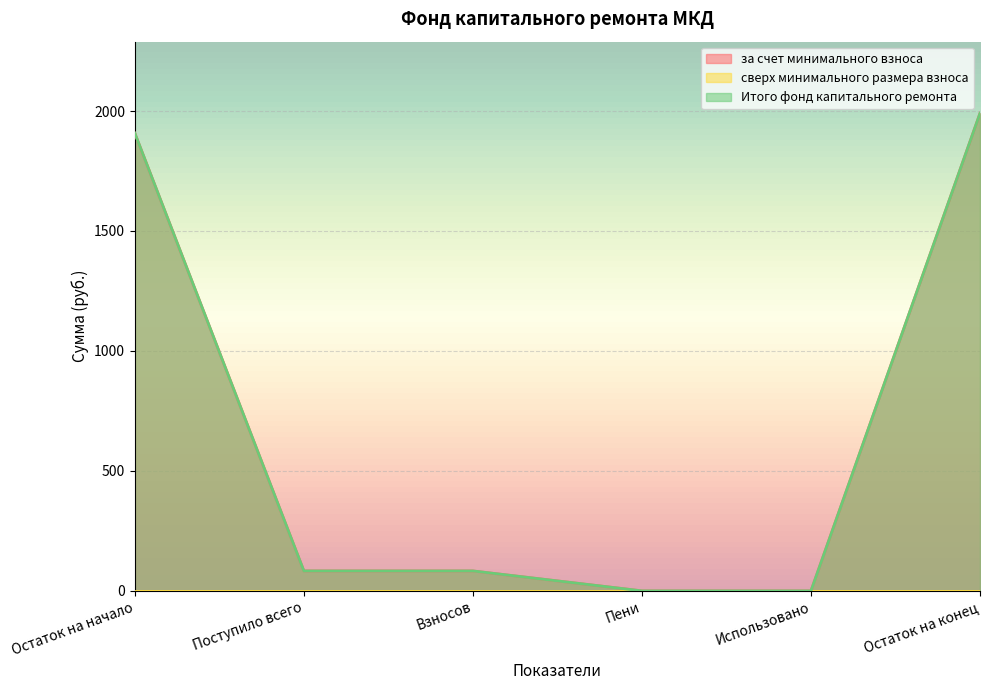

What is the maximum value shown in the chart?

1990.5